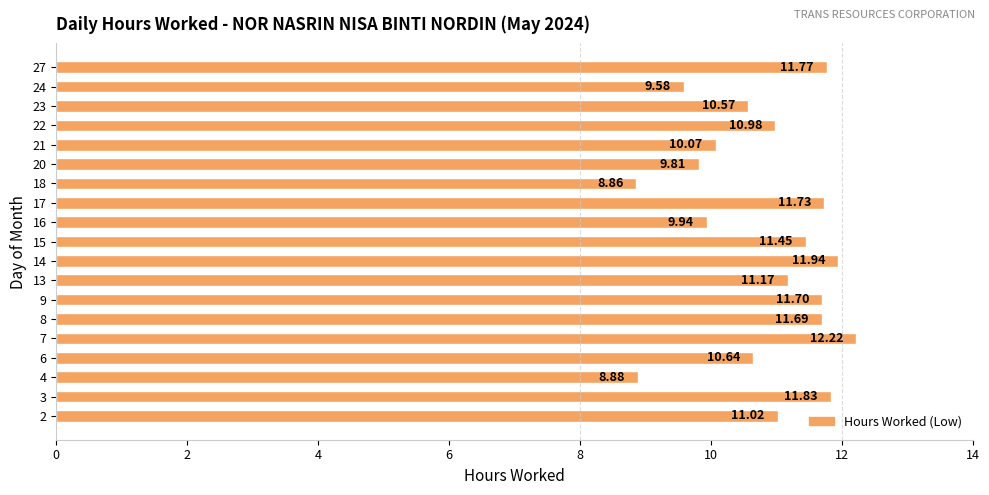

Are the bars grouped side by side (vs. stacked)?

No